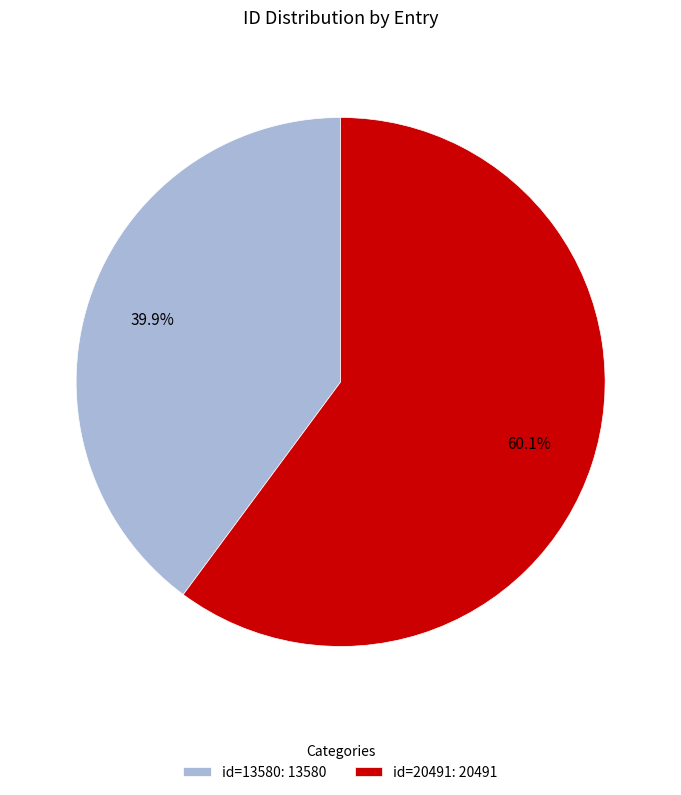

Which slice is the smallest?

id=13580: 13580